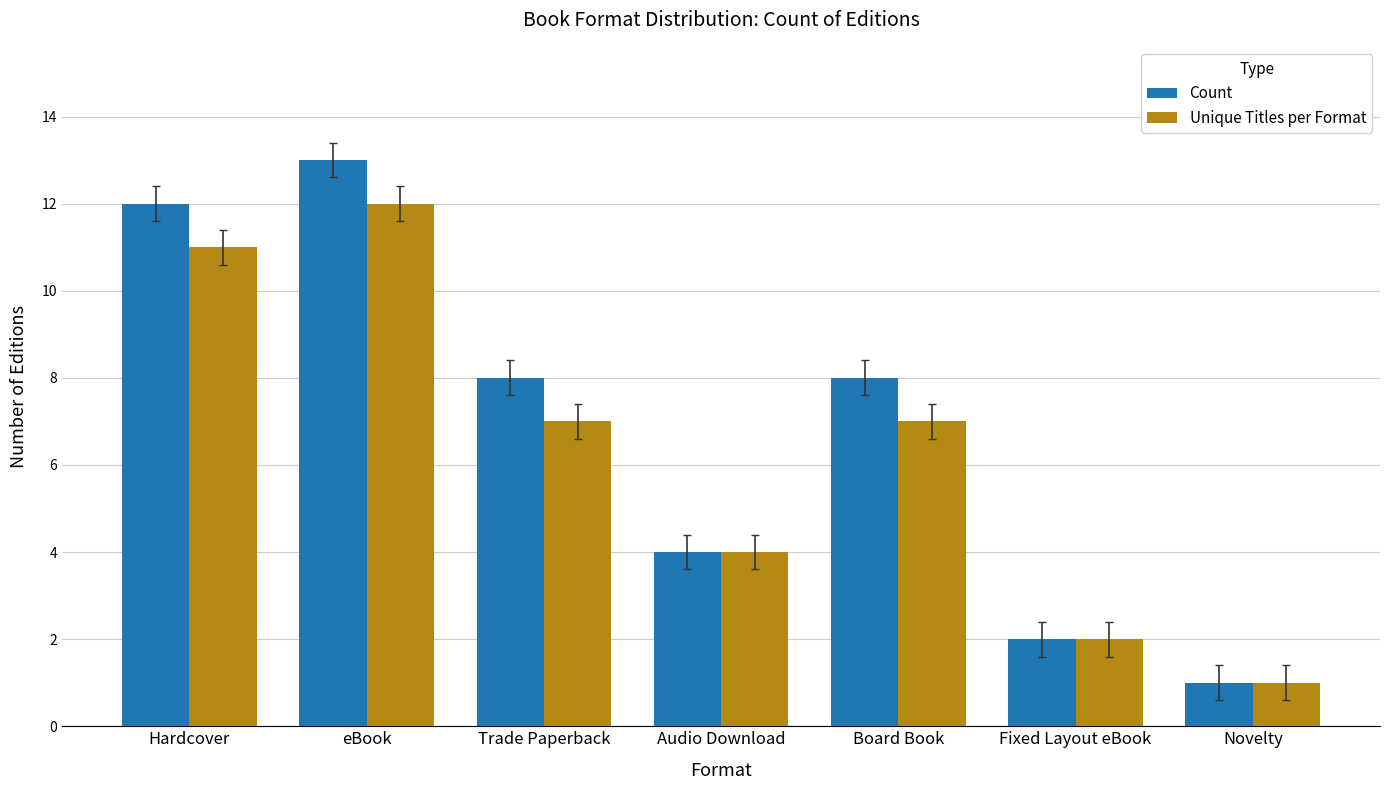

How many series are shown in this chart?

2